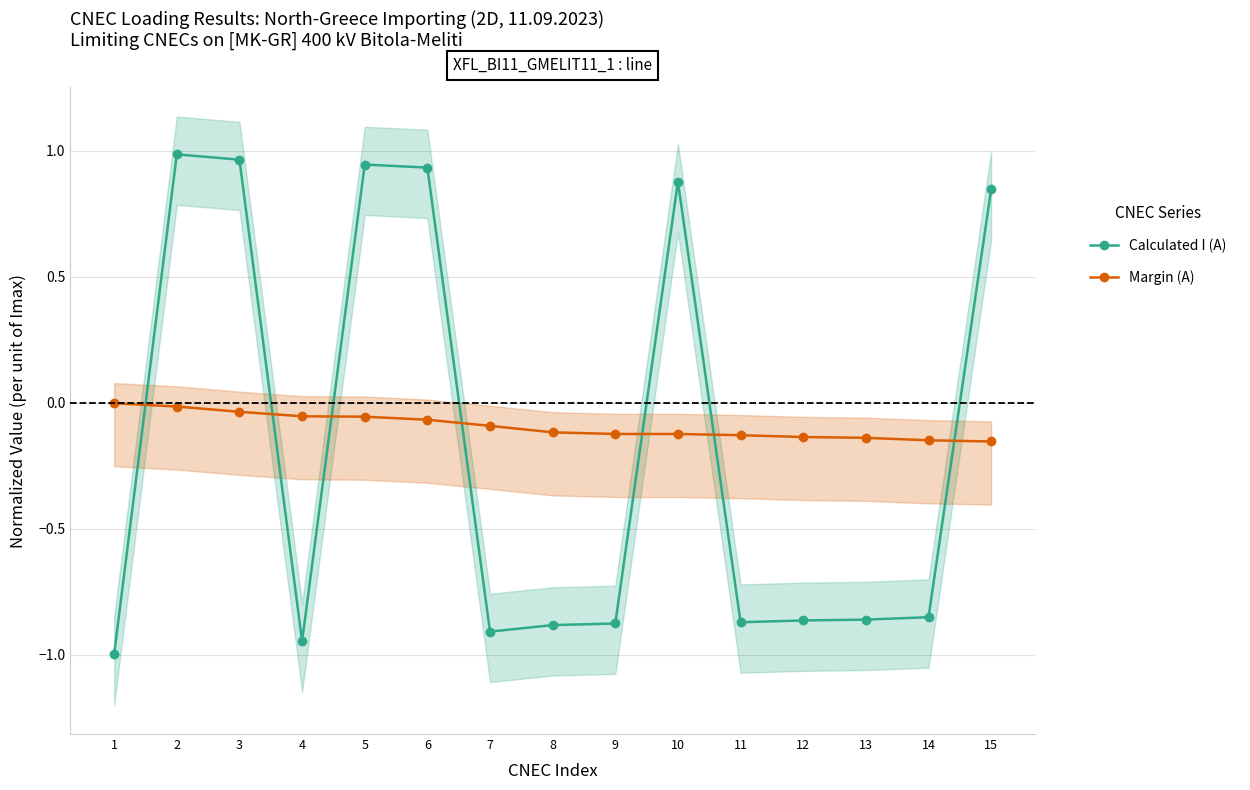

Reading left to right, what are all the values shown in this chart?

Calculated I (A): -1.0	1.0	1.0	-0.9	0.9	0.9	-0.9	-0.9	-0.9	0.9	-0.9	-0.9	-0.9	-0.9	0.8
Margin (A): -0.0	-0.0	-0.0	-0.1	-0.1	-0.1	-0.1	-0.1	-0.1	-0.1	-0.1	-0.1	-0.1	-0.1	-0.2